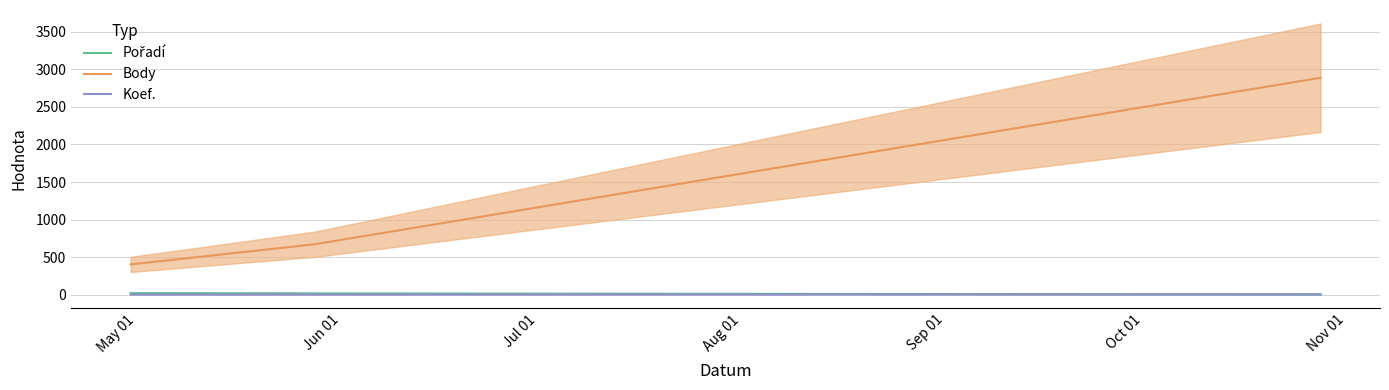

Which has a higher value, Jun 01 or May 01?

May 01